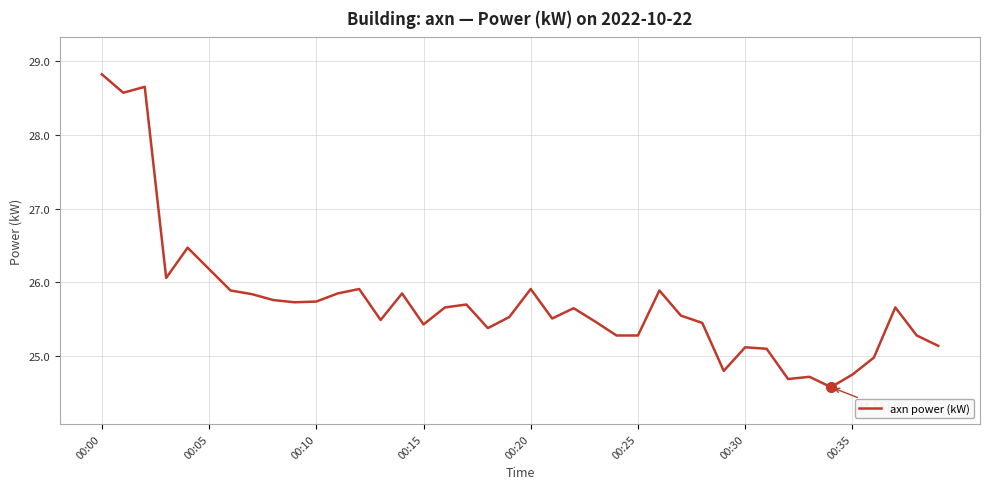

What is the difference between the maximum and minimum values?

4.2